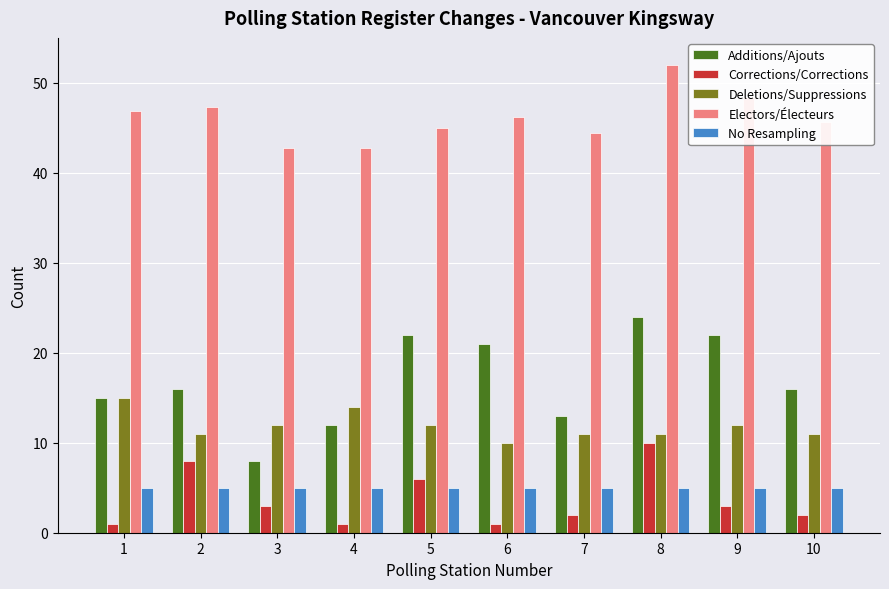

How many bars are there in each group?

5